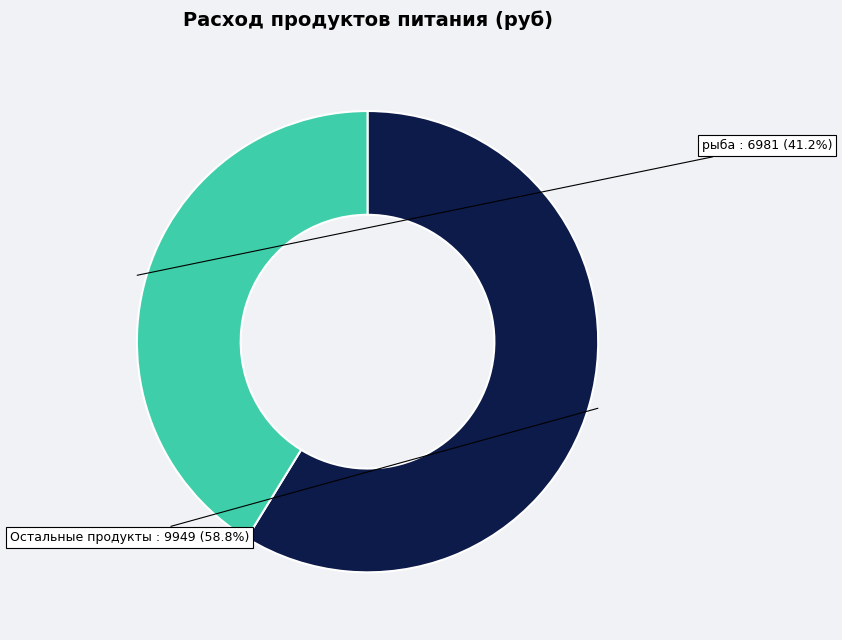

Is there a majority slice in this chart?

Yes